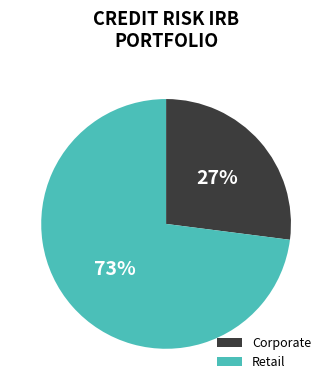

Combined, do Corporate and Retail account for over 50%?

Yes